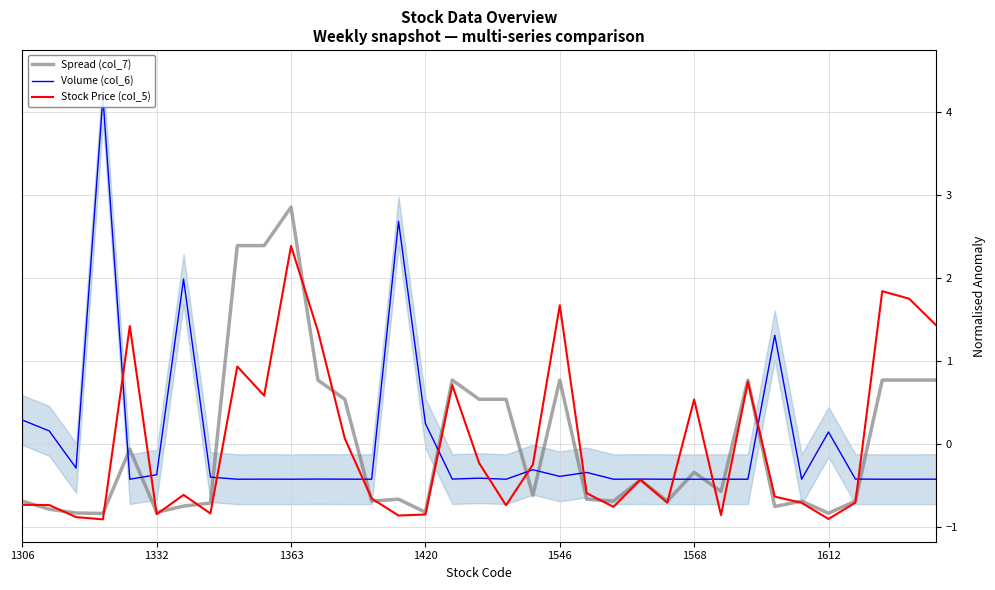

What is the highest value of the Spread (col_7) series?

2.9